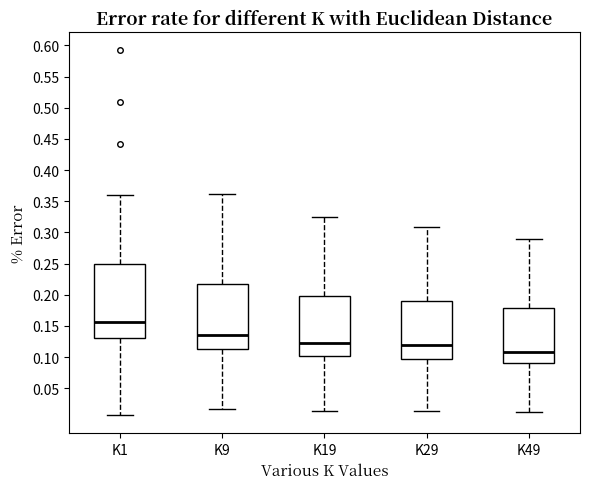

Reading left to right, read every box against the y-axis: the position of its median line, the range the box covers, and the ends of its whiskers. The values are not printed on the chart, so give them approximately, as read against the axis.

K1: median 0.155, box 0.130 to 0.250, whiskers 0.005 to 0.360
K9: median 0.135, box 0.115 to 0.215, whiskers 0.015 to 0.360
K19: median 0.125, box 0.100 to 0.200, whiskers 0.015 to 0.325
K29: median 0.120, box 0.095 to 0.190, whiskers 0.015 to 0.310
K49: median 0.110, box 0.090 to 0.180, whiskers 0.010 to 0.290